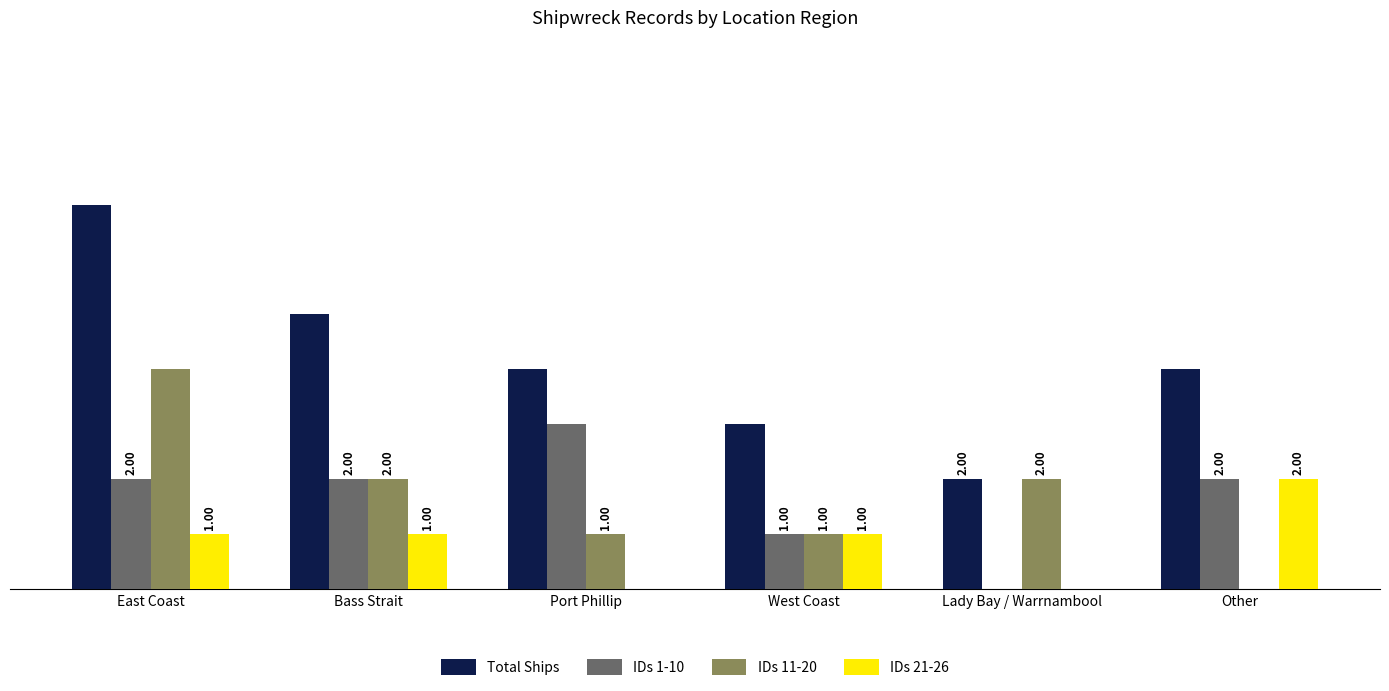

Which series changed the most between Bass Strait and West Coast?

Total Ships